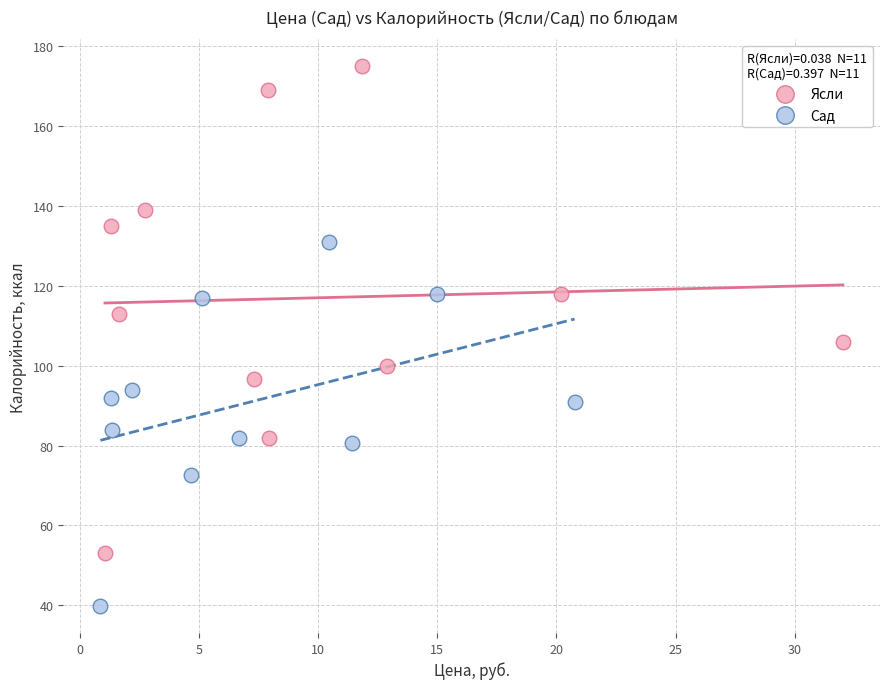

Which series reaches the minimum Y coordinate?

Сад